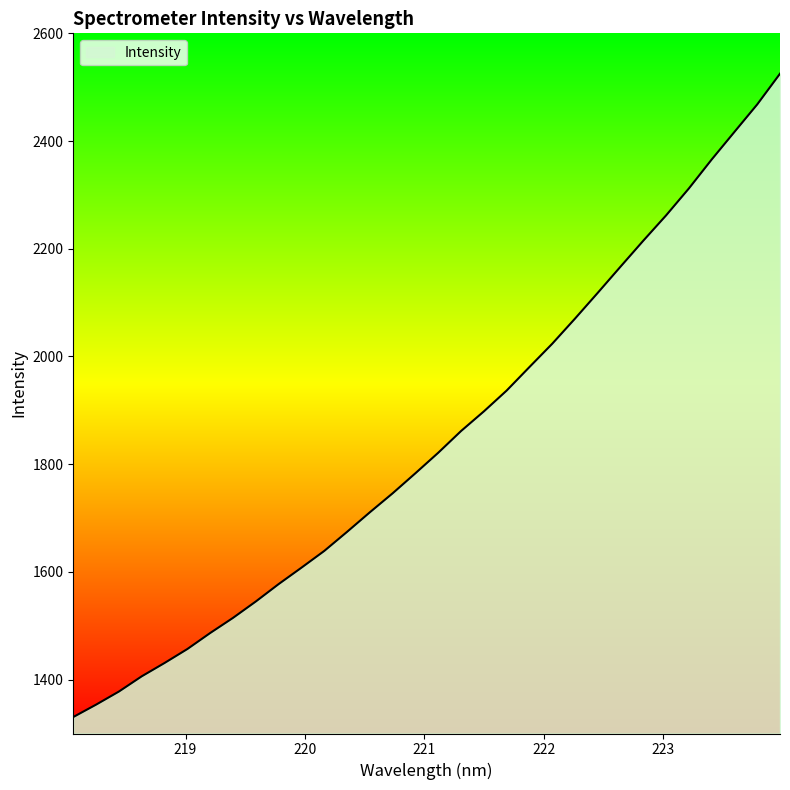

What is the maximum value shown in the chart?

2525.1